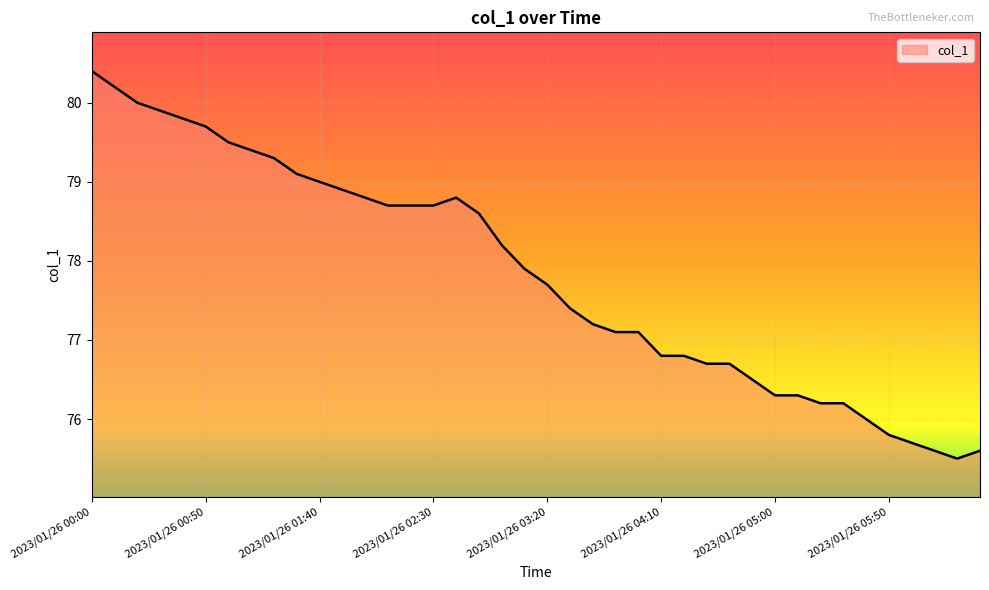

What is the difference between the second highest and second lowest values?

4.6